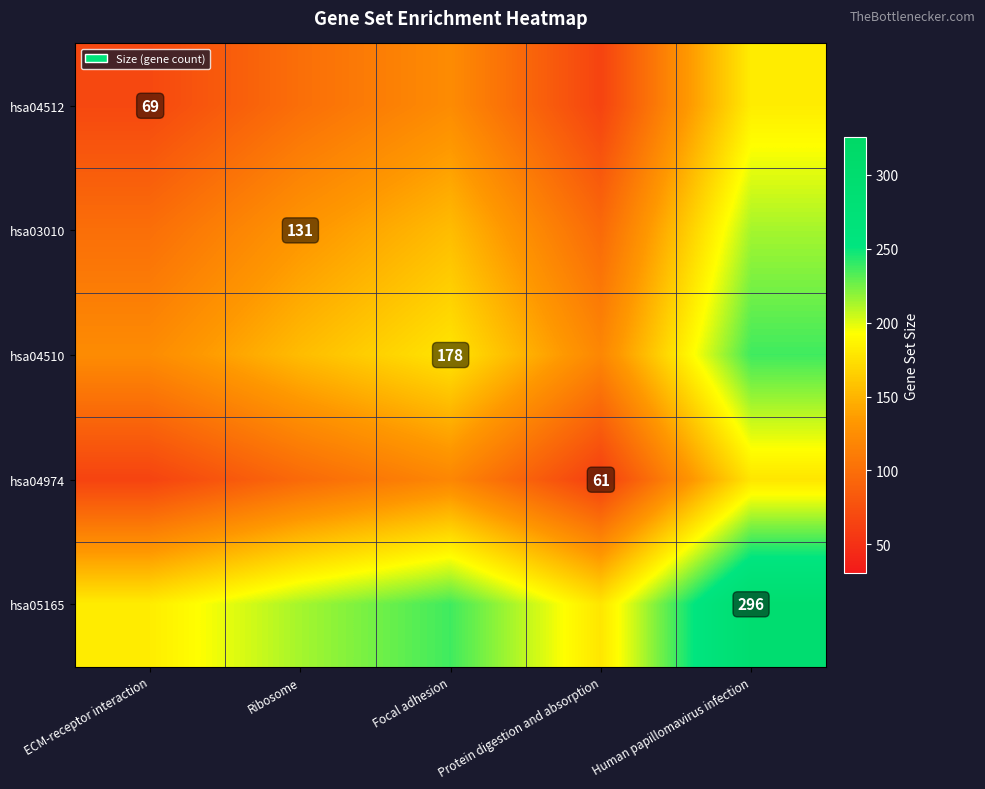

Rank the categories by hsa03010 value from lowest to highest.

Protein digestion and absorption, ECM-receptor interaction, Ribosome, Focal adhesion, Human papillomavirus infection